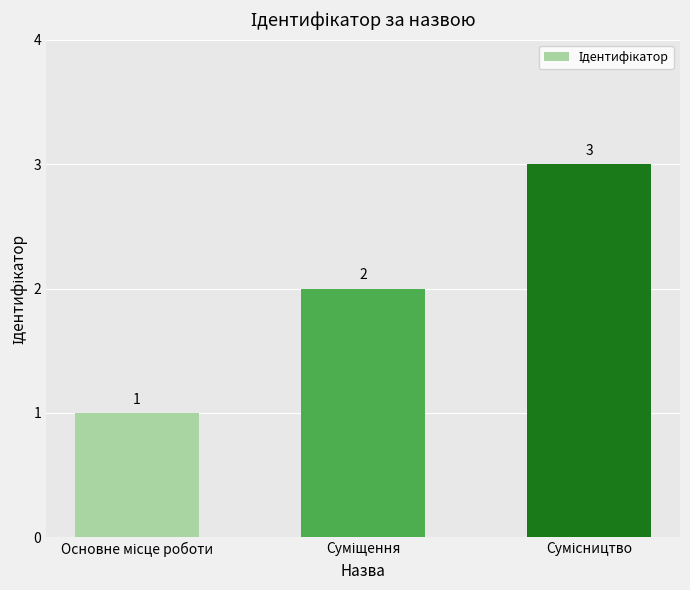

What is the value of the 1st bar from the left?

1